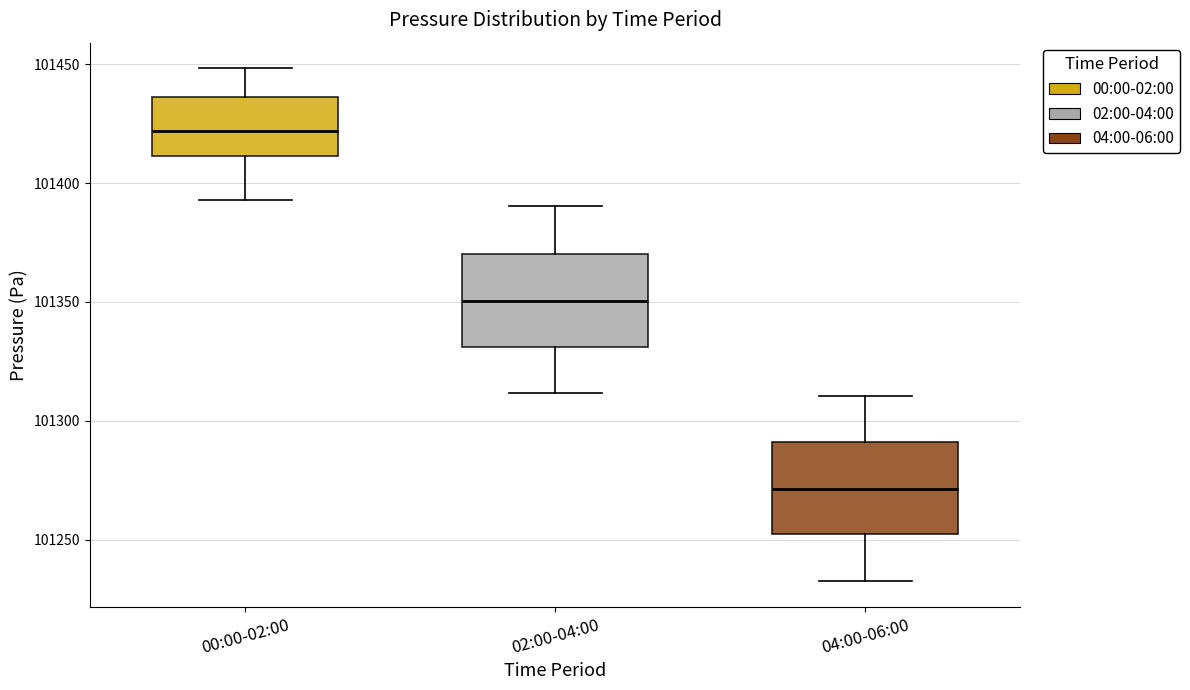

Which box's median line is the lowest?

04:00-06:00